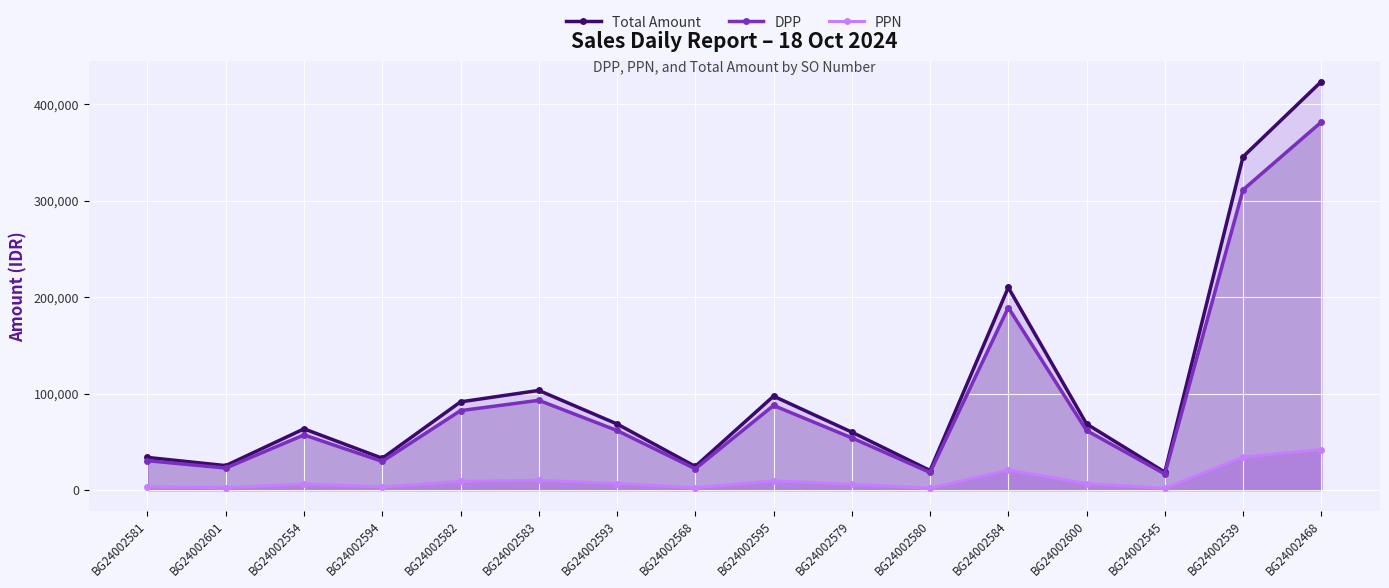

What is the difference between the DPP values at BG24002554 and BG24002579?

3050.0